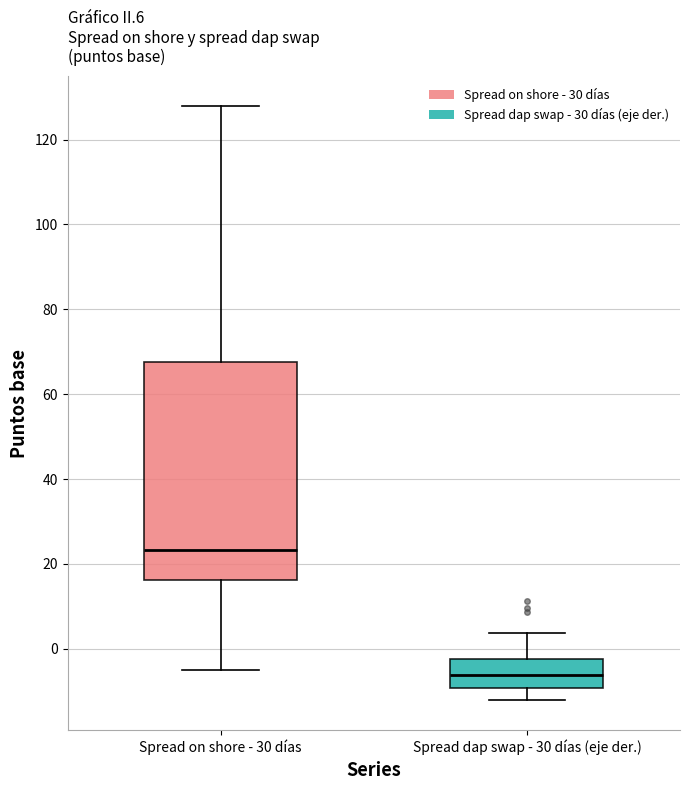

Comparing the boxes themselves (not the whiskers), which one is the tallest?

Spread on shore - 30 días